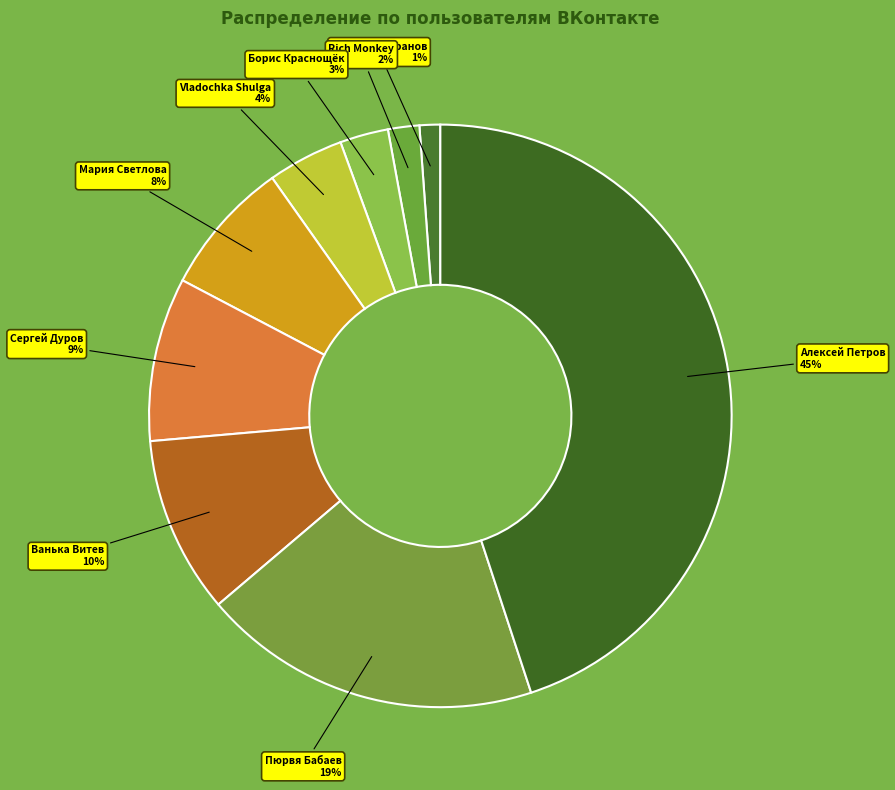

Rank the categories by value from highest to lowest.

Алексей Петров, Пюрвя Бабаев, Ванька Витев, Сергей Дуров, Мария Светлова, Vladochka Shulga, Борис Краснощёк, Rich Monkey, Сергей Шапранов